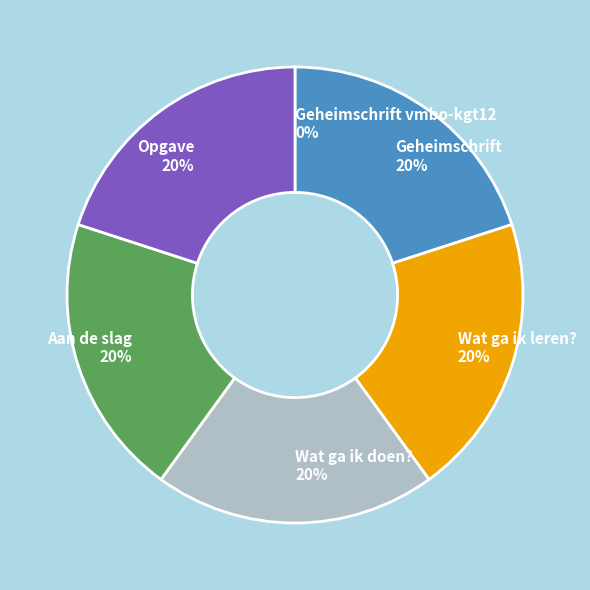

What is the ratio of the value at Opgave 20% to the value at Aan de slag 20%?

1.0